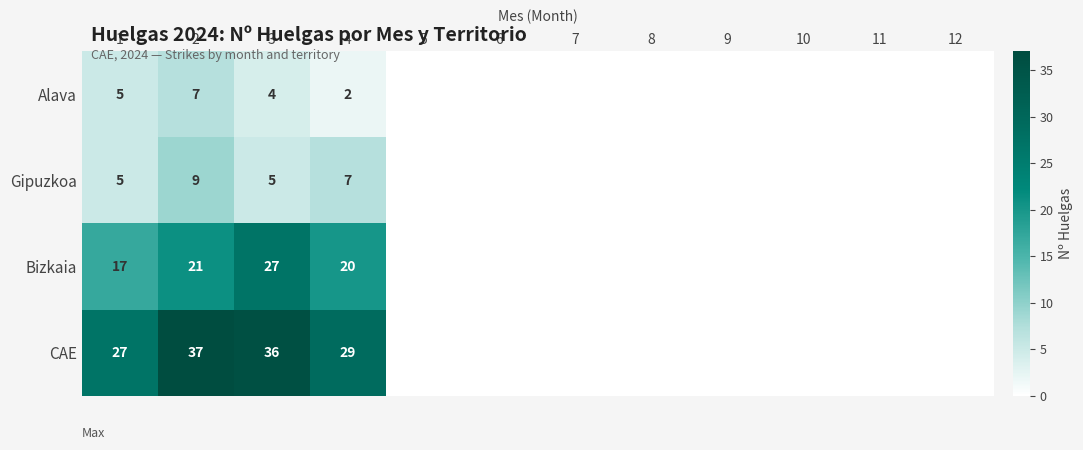

True or false: CAE has a value of 36 at 3.

True